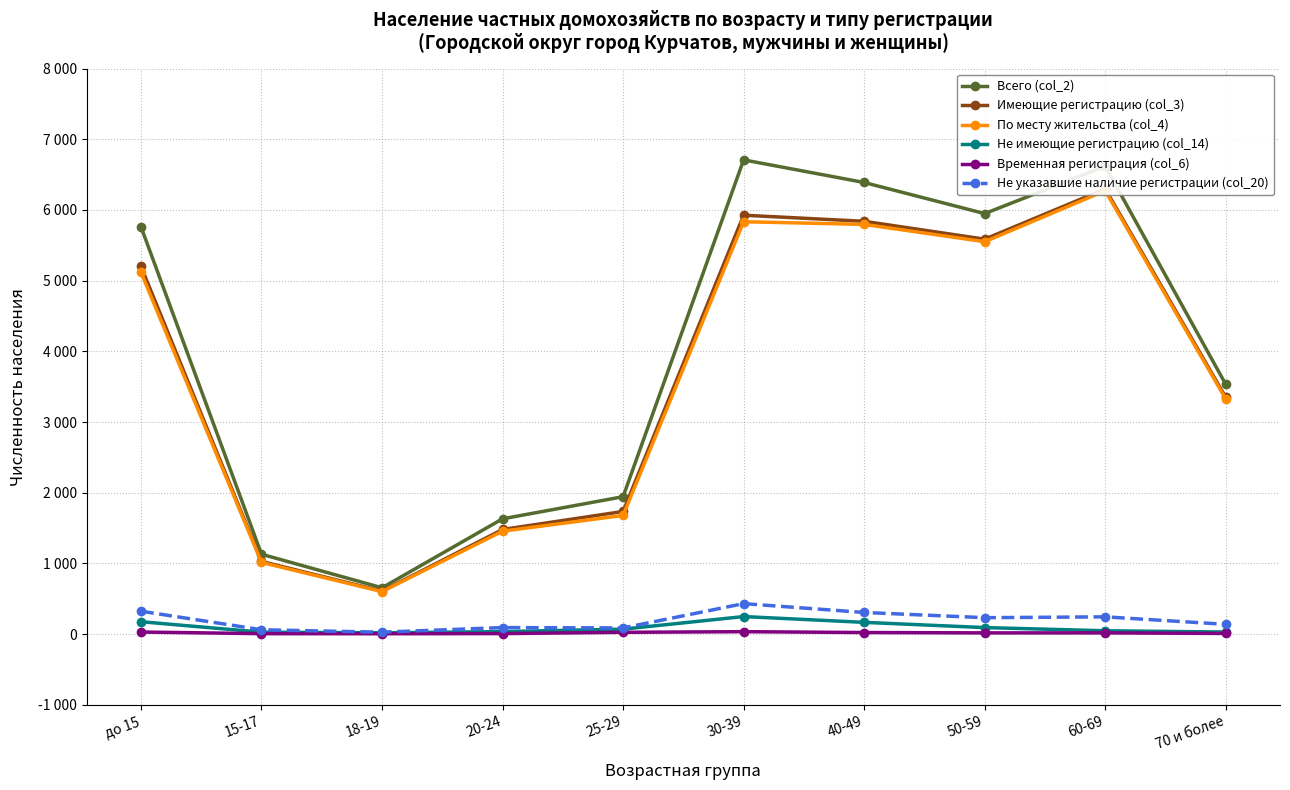

What position from the left is до 15?

1